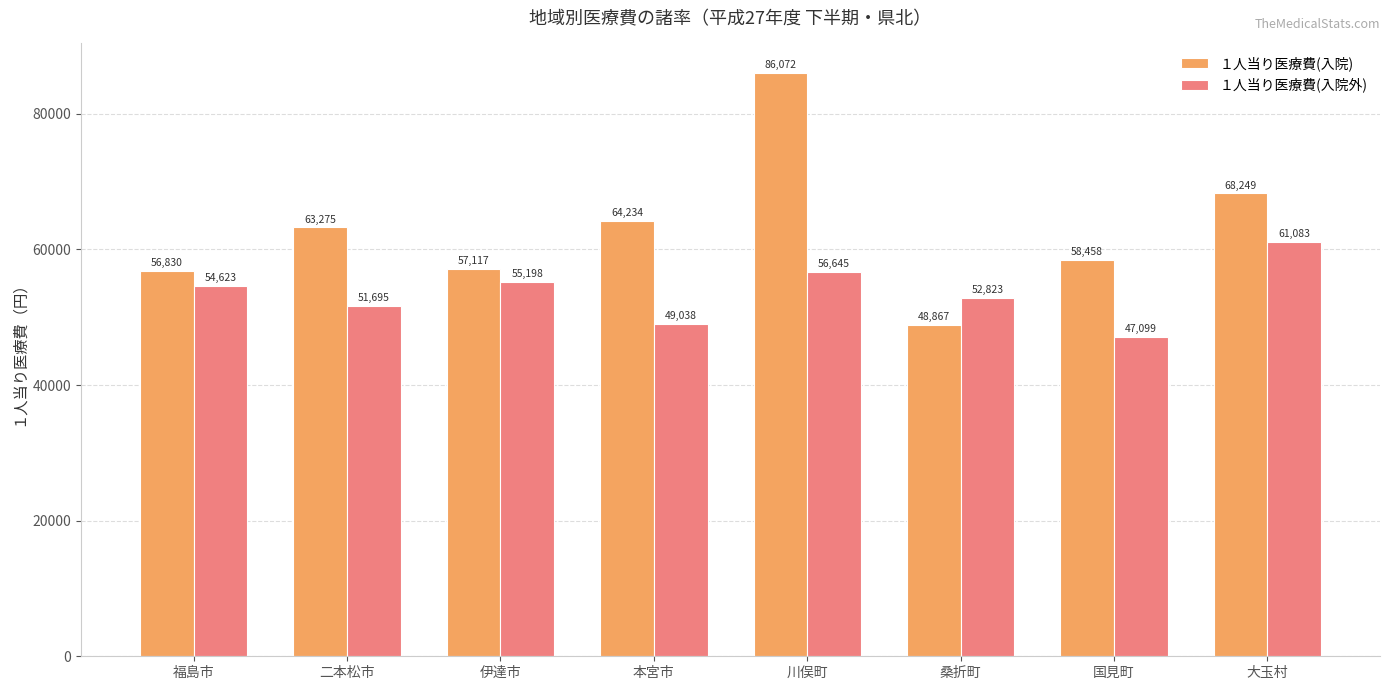

What are all the series names shown in the legend?

１人当り医療費(入院), １人当り医療費(入院外)